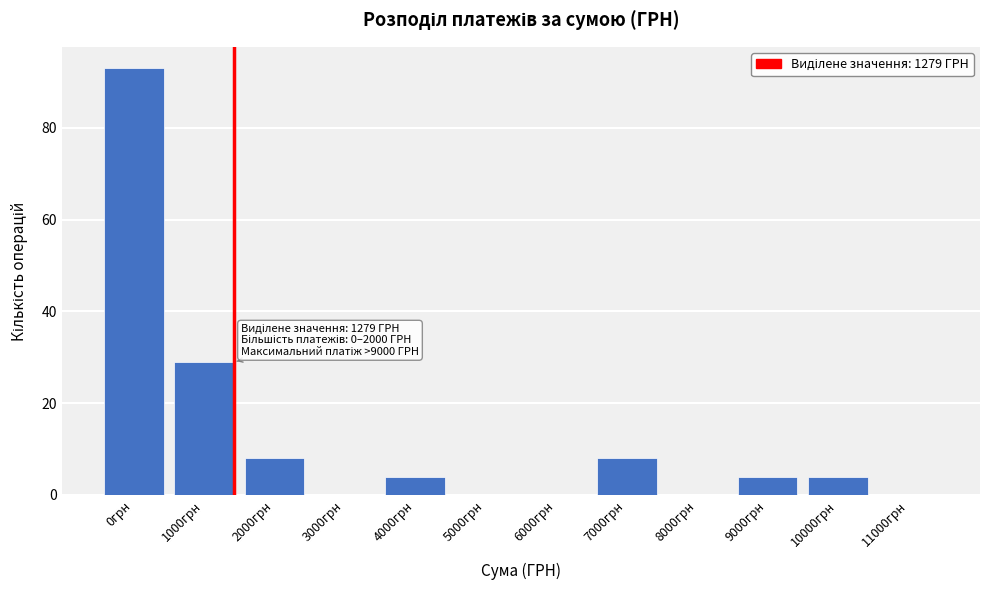

Reading left to right, what are all the values shown in this chart?

0грн=93	1000грн=29	2000грн=8	3000грн=0	4000грн=4	5000грн=0	6000грн=0	7000грн=8	8000грн=0	9000грн=4	10000грн=4	11000грн=0